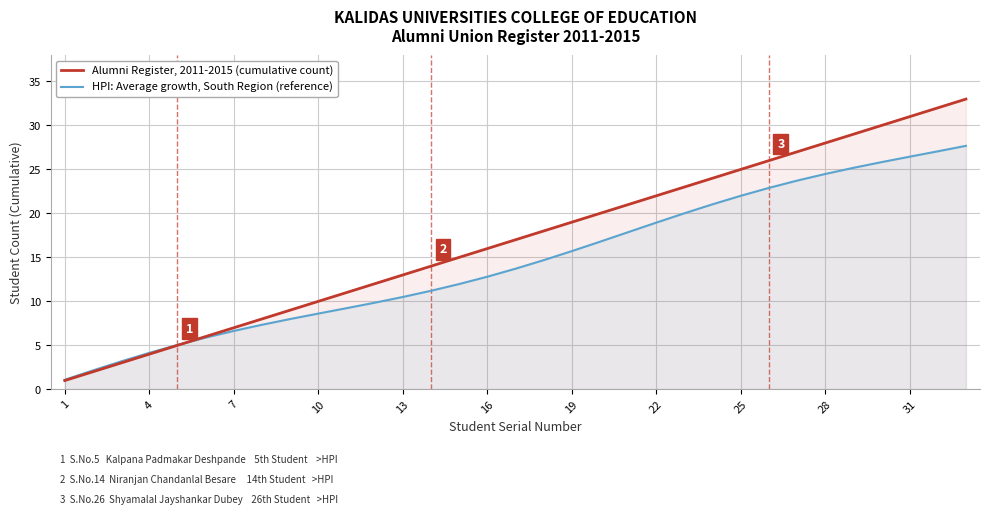

Which label corresponds to the smallest value in the chart?

1